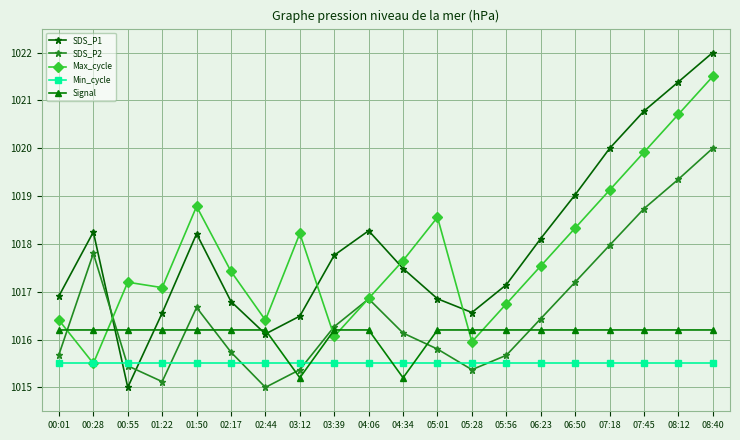

What is the label of the 13th point from the right?

03:12